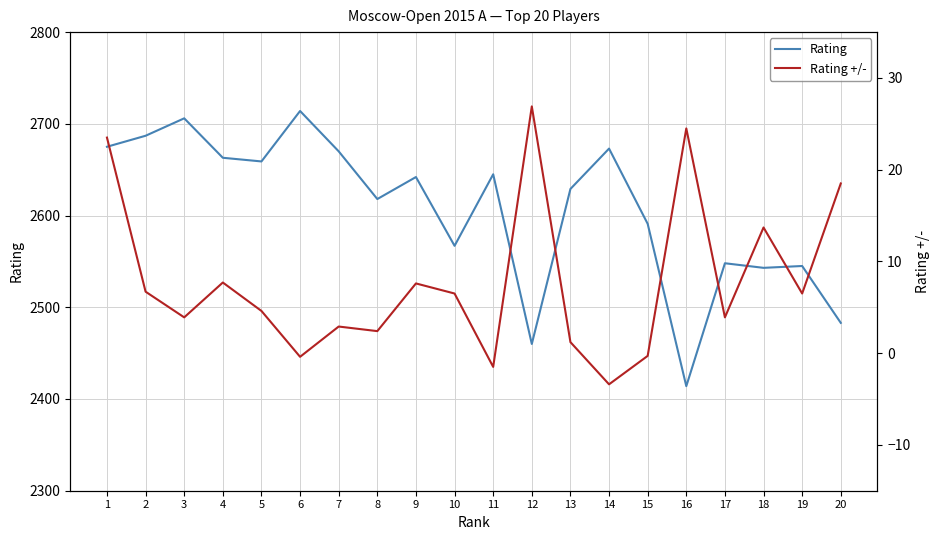

What is the sum of all Rating +/- values?

155.4